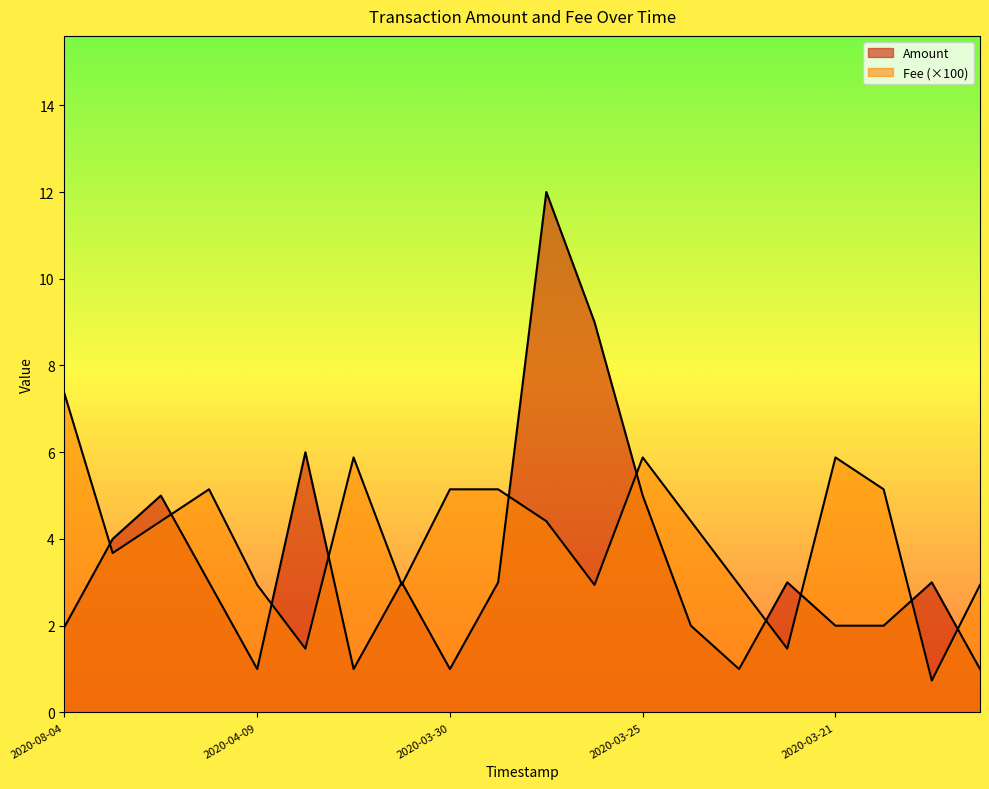

Which has a higher value, 2020-03-13 or 2020-03-25?

2020-03-25